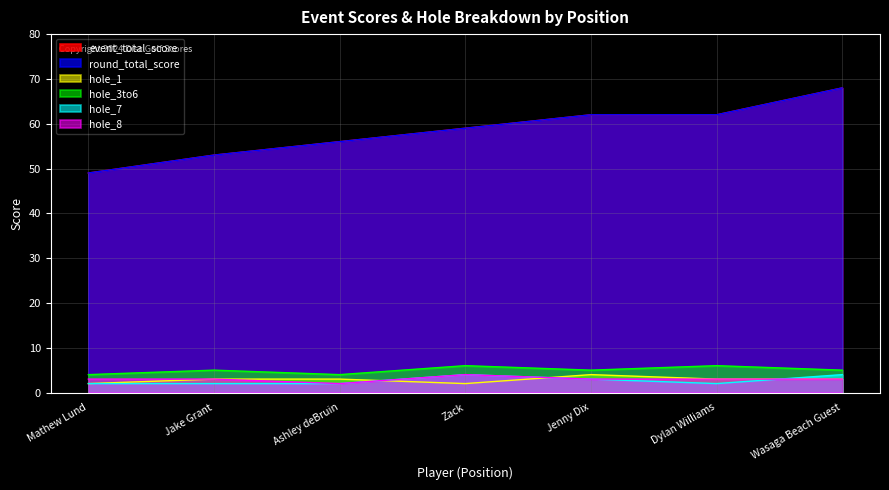

After their last crossing, which series has the higher values: hole_1 or hole_8?

hole_1